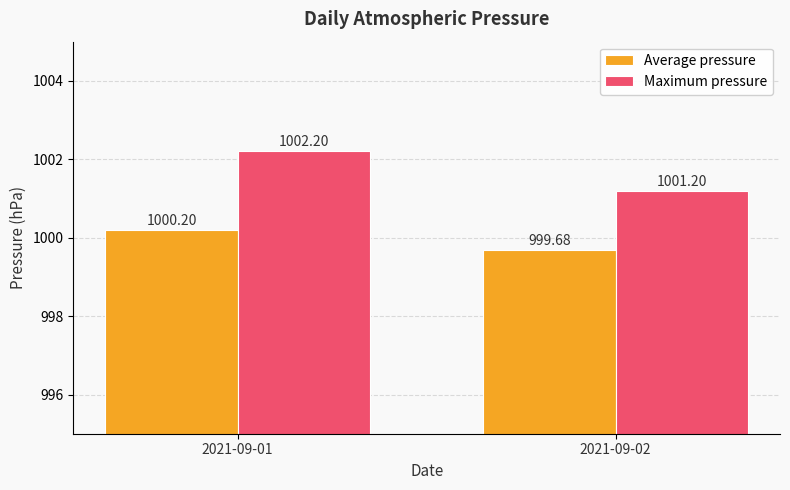

Count the Maximum pressure values in the range 1001 to 1002.

1